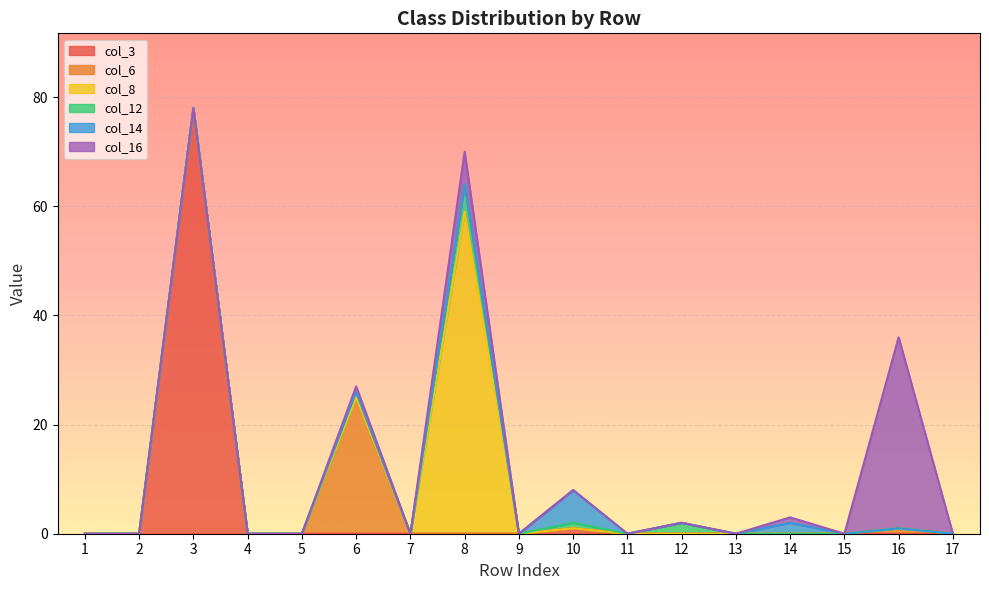

True or false: col_16 and col_8 cross at least once.

False